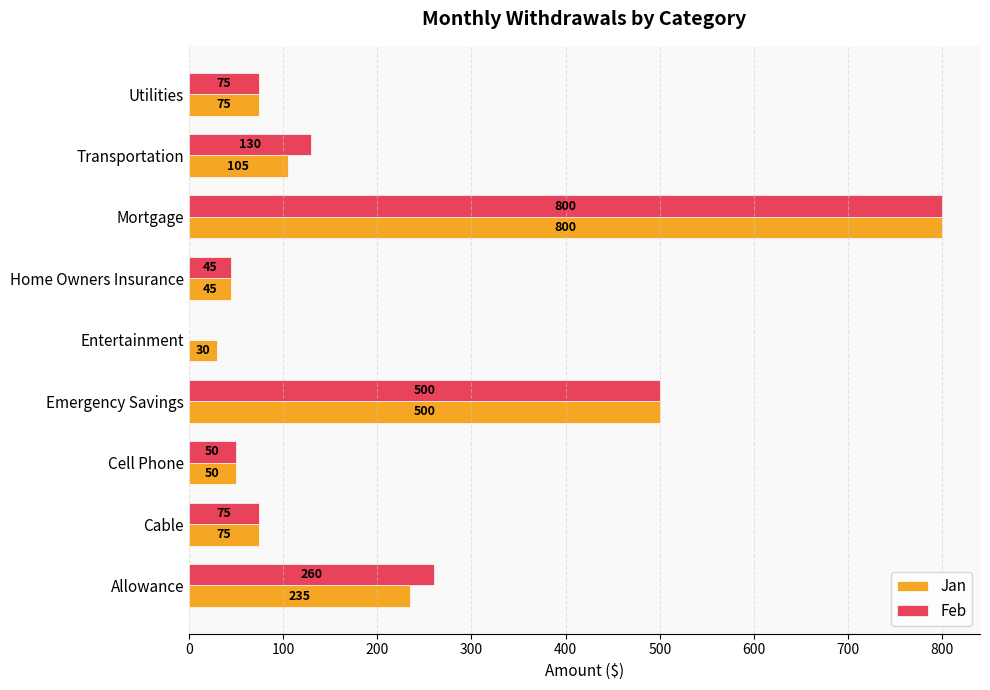

What is the greatest value displayed?

800